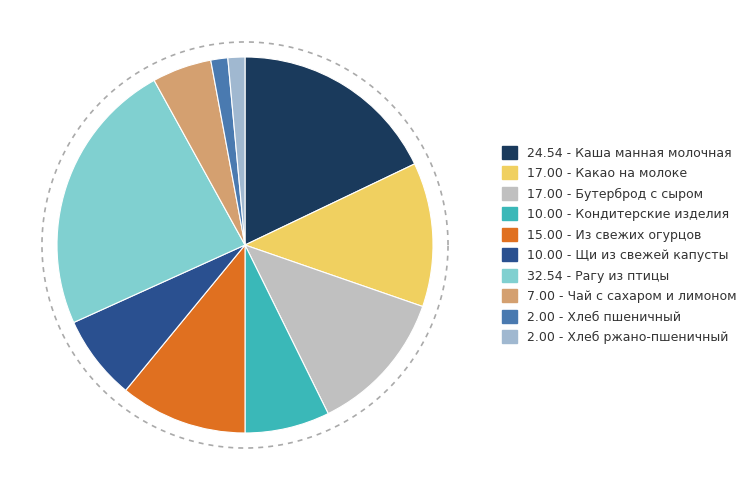

Rank the categories by value from highest to lowest.

Рагу из птицы, Каша манная молочная, Какао на молоке, Бутерброд с сыром, Из свежих огурцов, Кондитерские изделия, Щи из свежей капусты, Чай с сахаром и лимоном, Хлеб пшеничный, Хлеб ржано-пшеничный